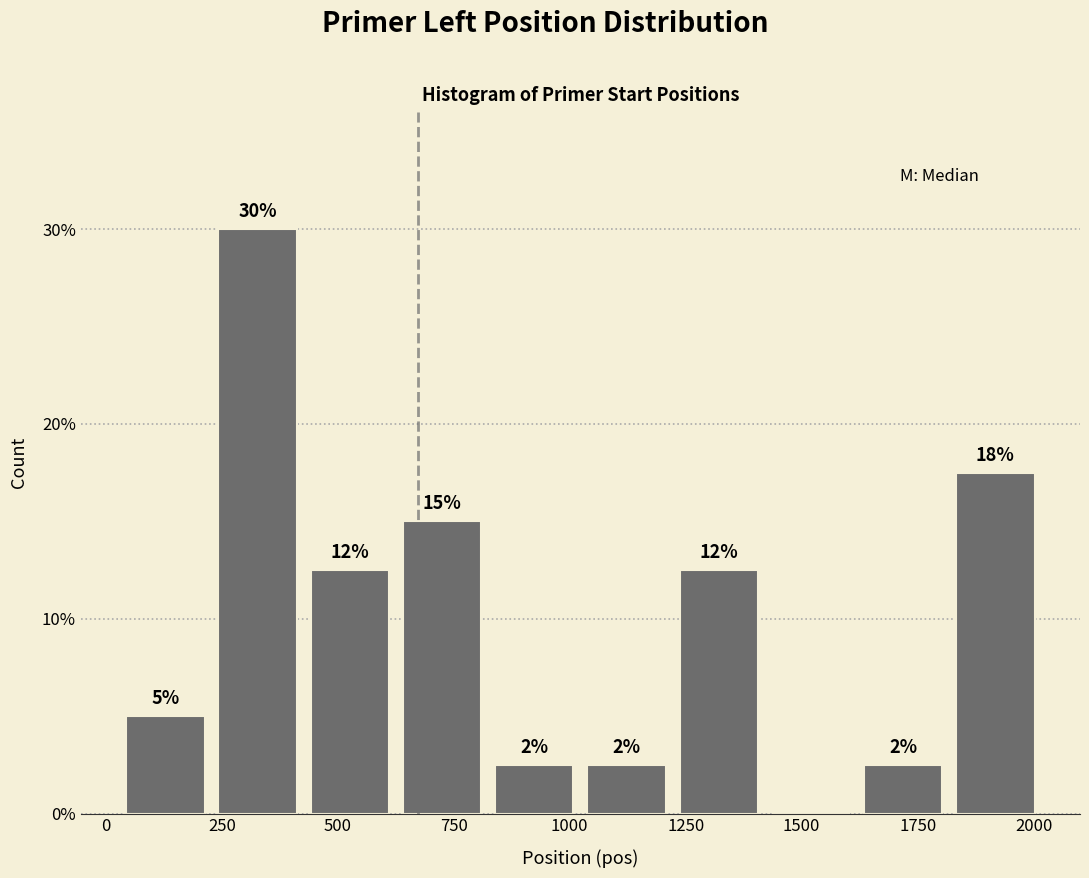

Read against the x-axis, roughly where is the centre of the tallest bar?

350